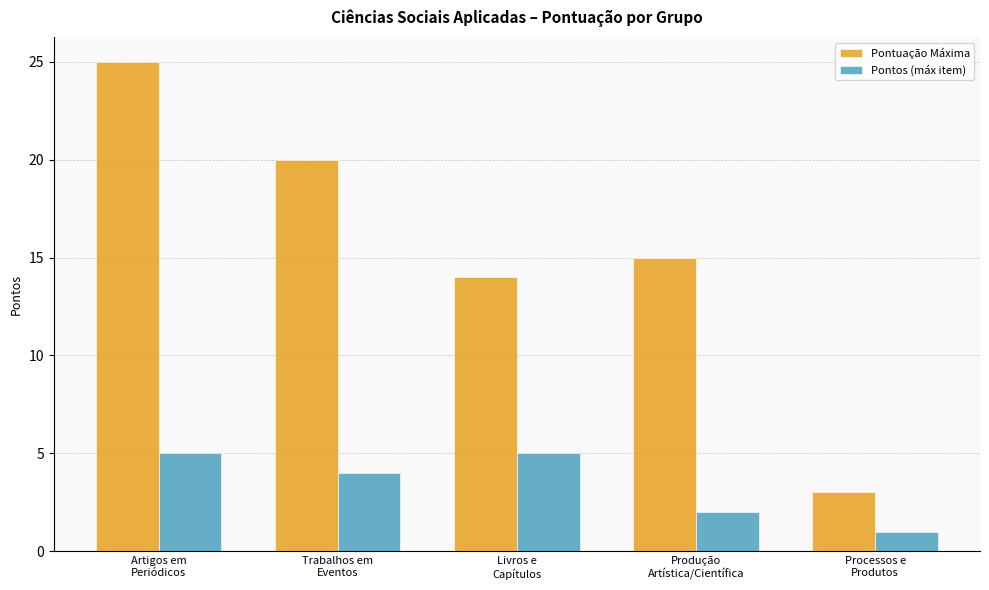

How many bars are there in total?

10